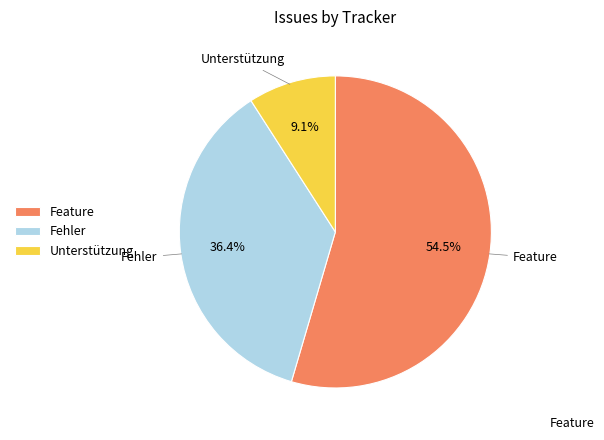

Rank the categories by value from highest to lowest.

Feature, Fehler, Unterstützung